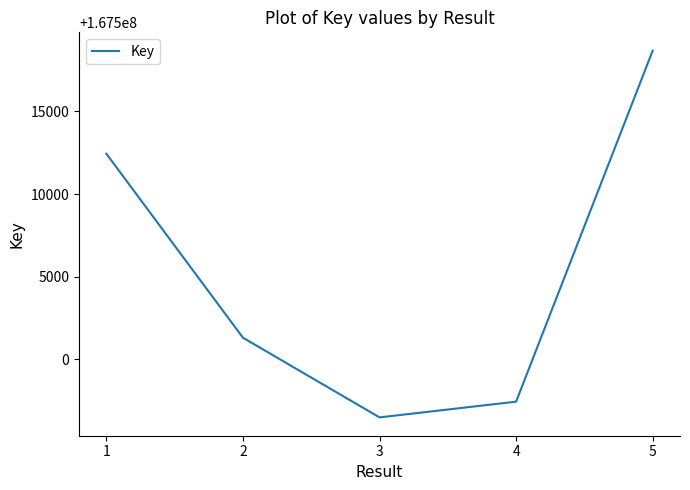

What is the sum of the values at 4 and 5?

335016120